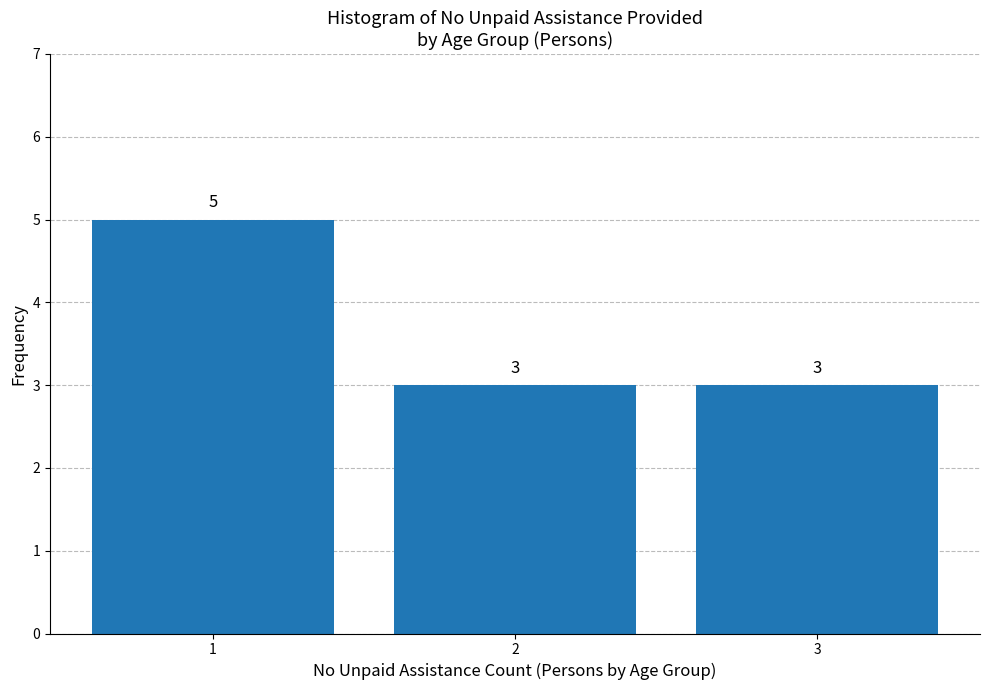

Reading left to right, extract all data points from this chart.

1=5	2=3	3=3